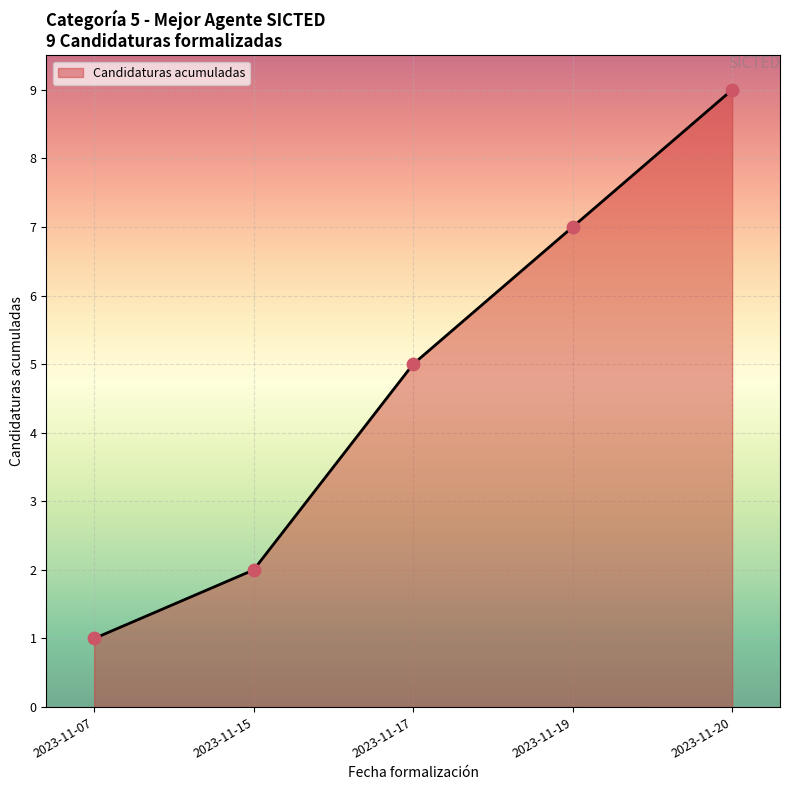

Approximately how many times larger is the value at 2023-11-17 compared to 2023-11-19?

0.7